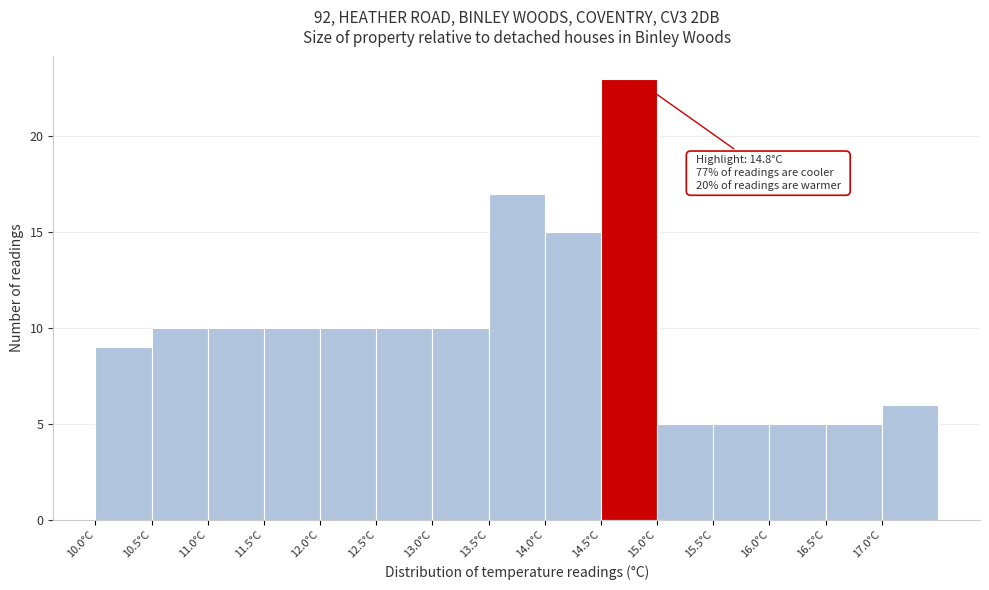

Over which range of the x-axis is the bar tallest?

14.5 to 15.0